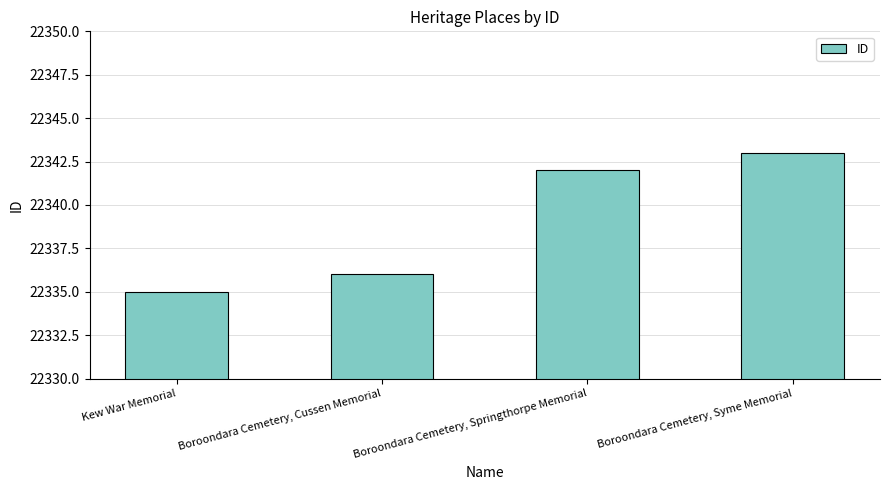

What is the change in value from Boroondara Cemetery, Springthorpe Memorial to Boroondara Cemetery, Syme Memorial?

+1